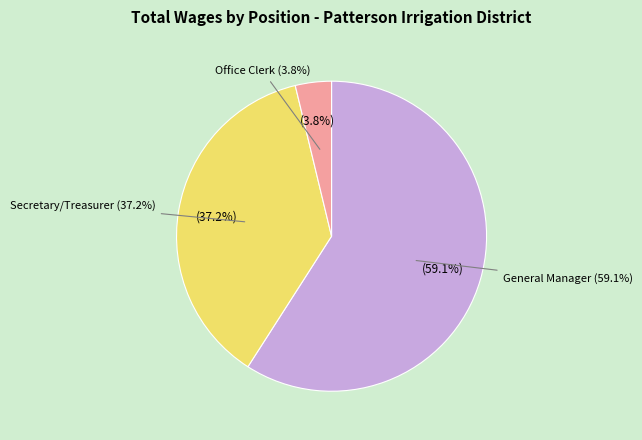

Which slice is the largest?

General Manager